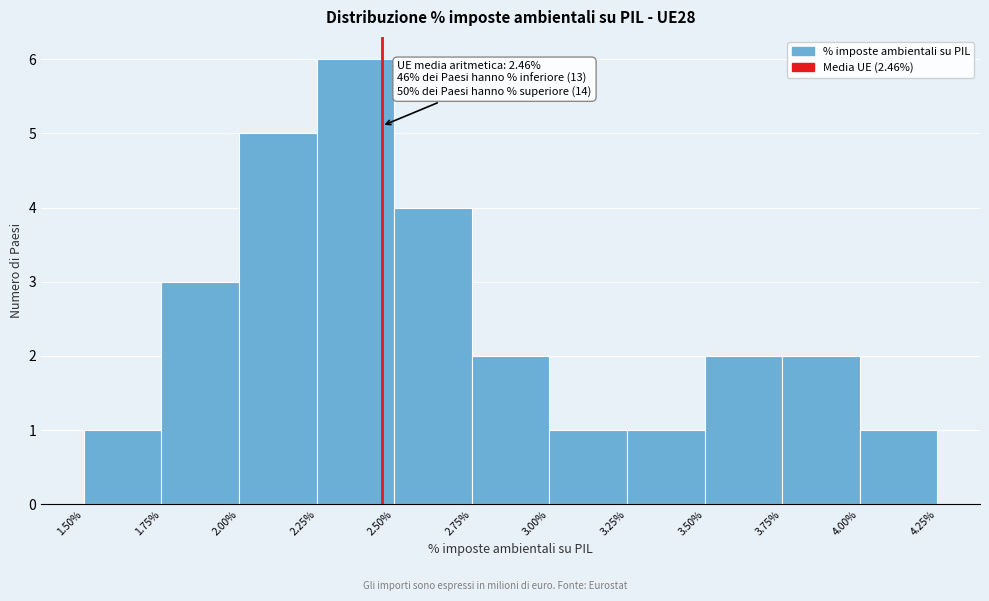

Which range on the x-axis has the tallest bar?

2.25% to 2.50%